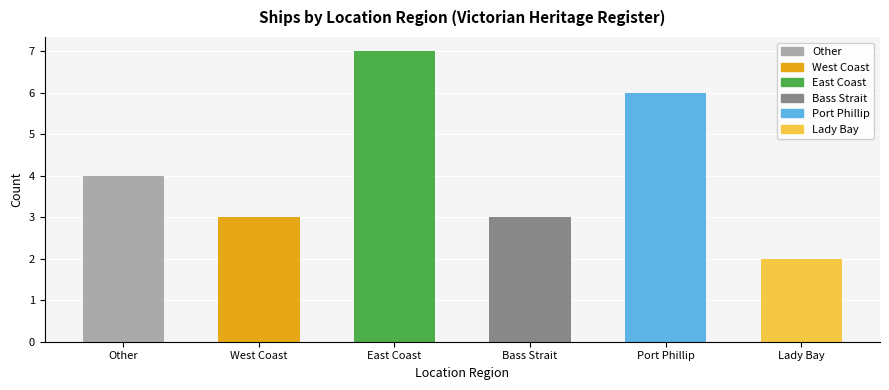

The value at Other is 4. True or false?

True